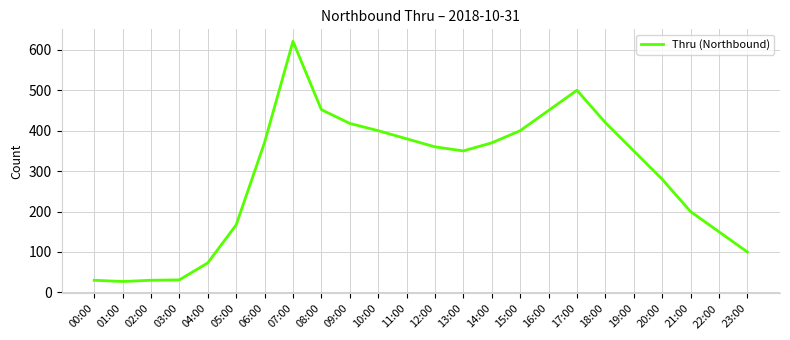

The chart shows a value of 100 at 23:00. True or false?

True